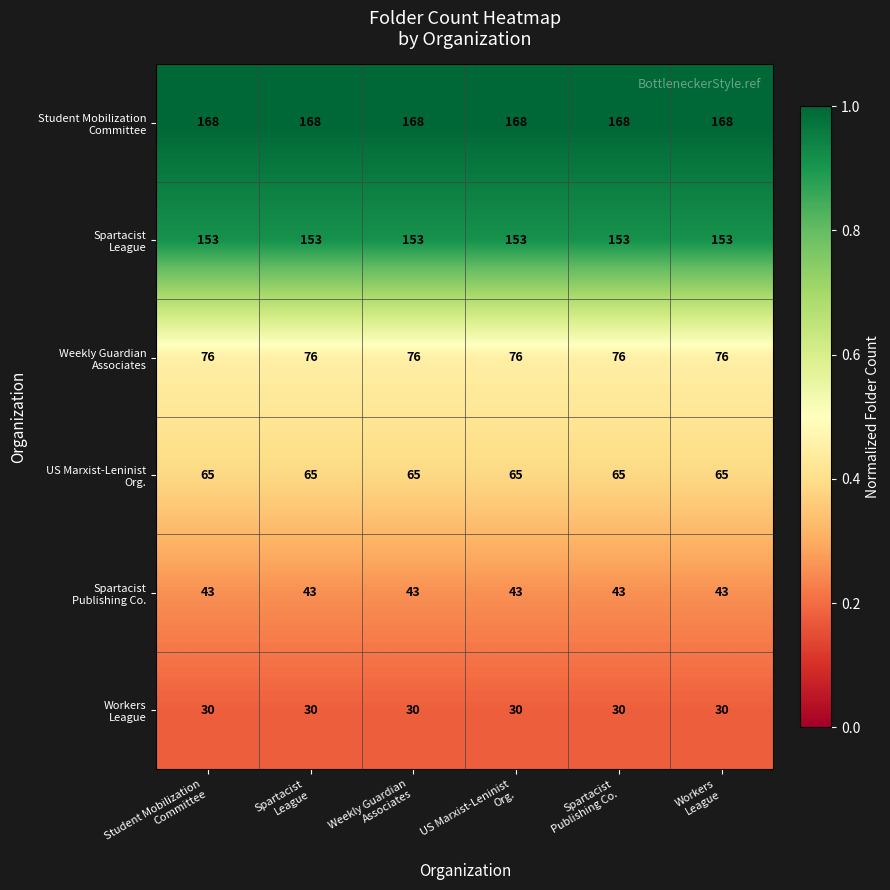

What is the greatest value displayed?

168